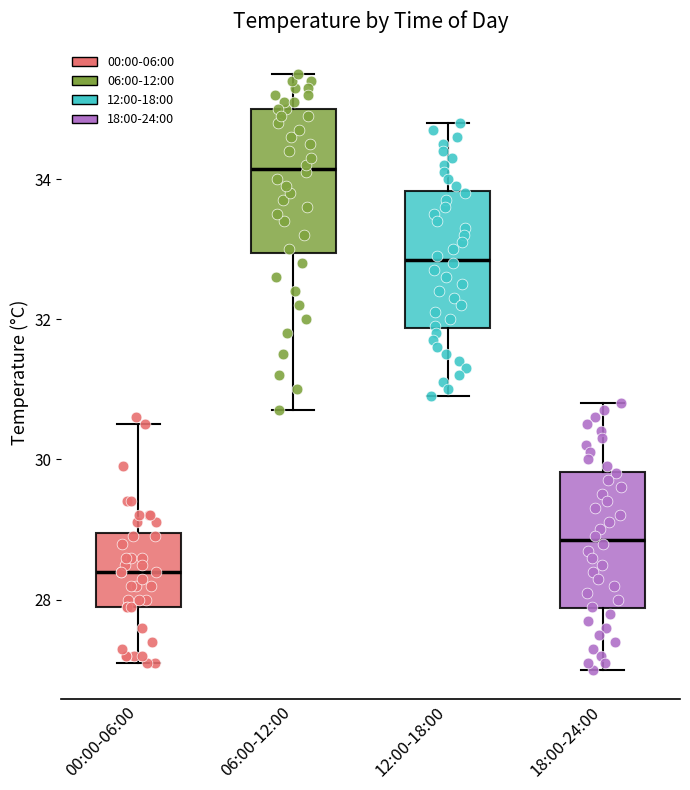

Where is the lower edge of the box for 00:00-06:00 on the y-axis? The values are not printed on the chart, so give them approximately, as read against the axis.

28.0